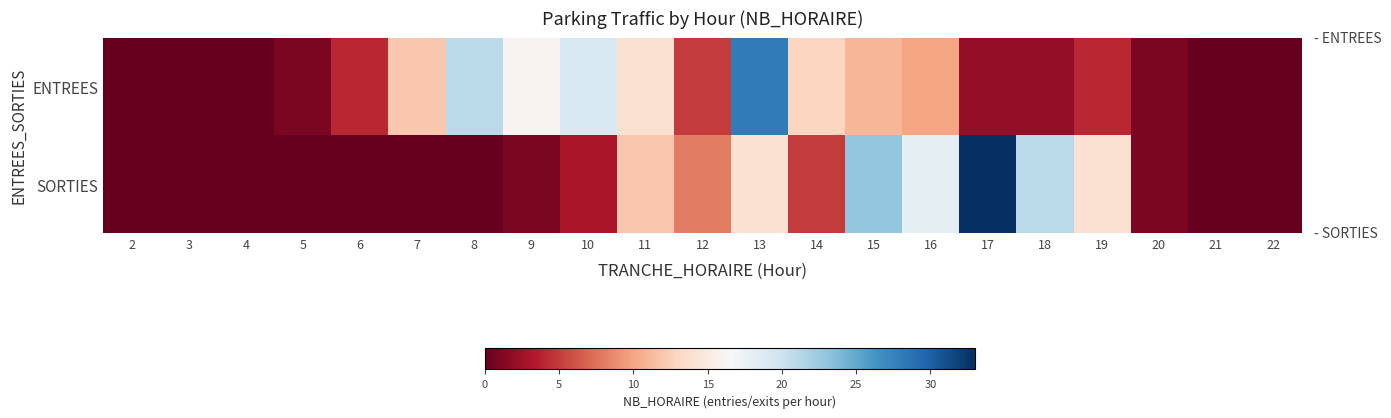

Which series has the widest spread of values?

SORTIES